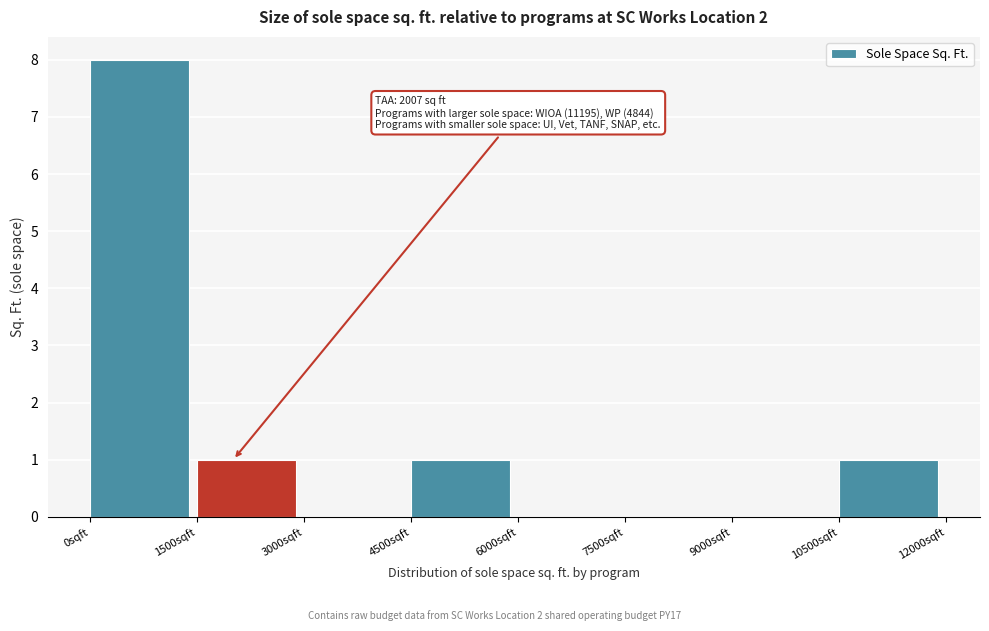

Over which range of the x-axis is the bar tallest?

0 to 1500